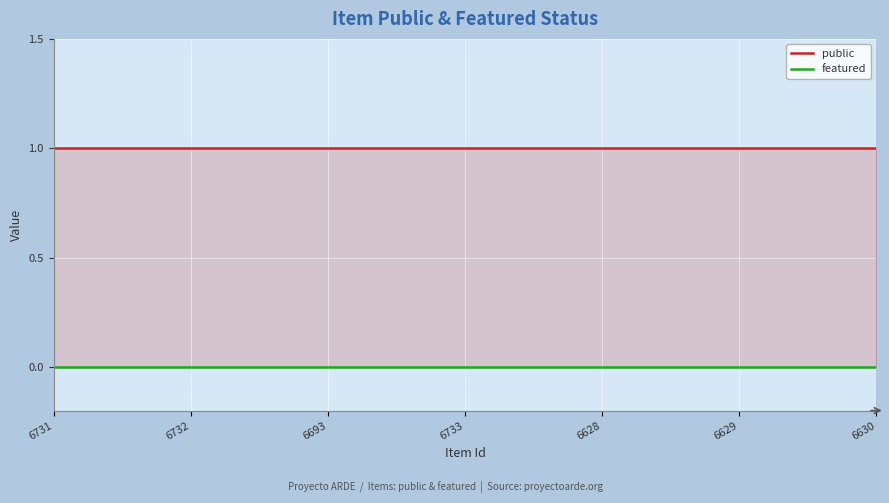

True or false: public has more than 1 interior local peaks.

False